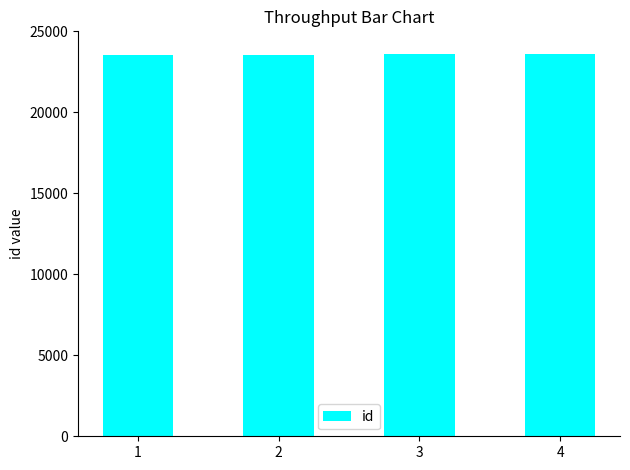

What is the maximum value shown in the chart?

23589